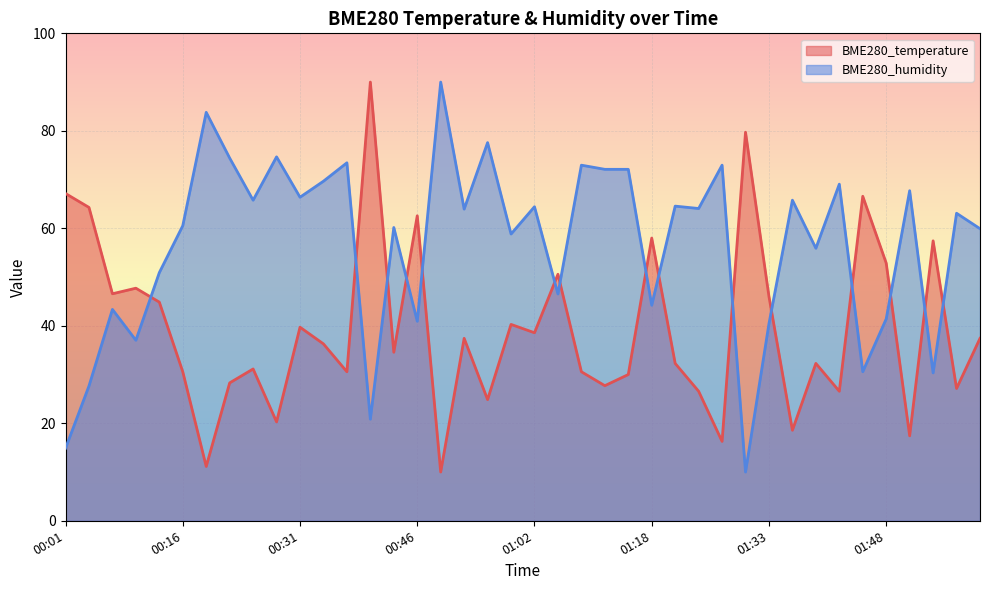

List the series in order of their overall mean, lowest first.

BME280_temperature, BME280_humidity